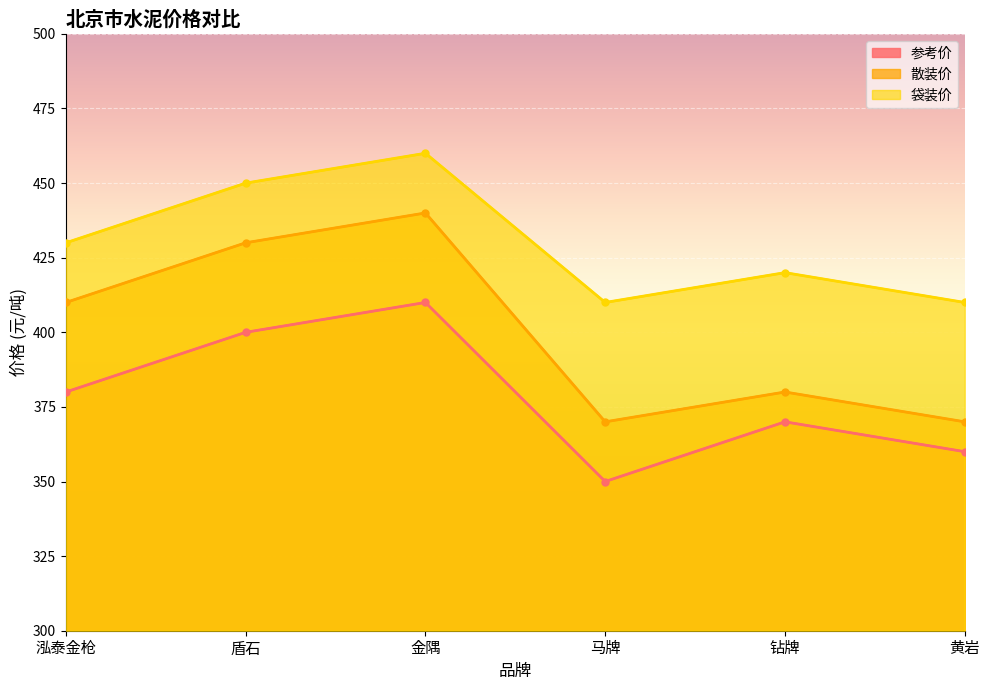

What is the average value of the 参考价 series?

378